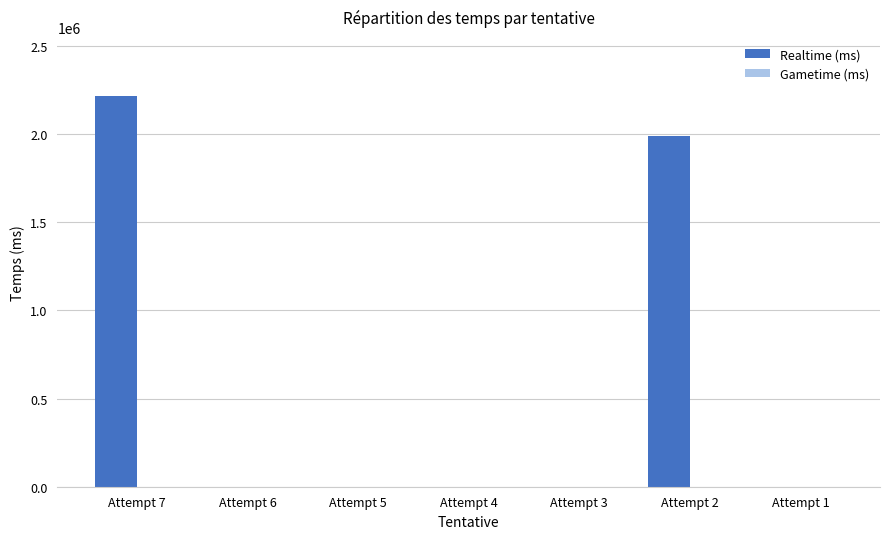

How many data points does each series have?

7